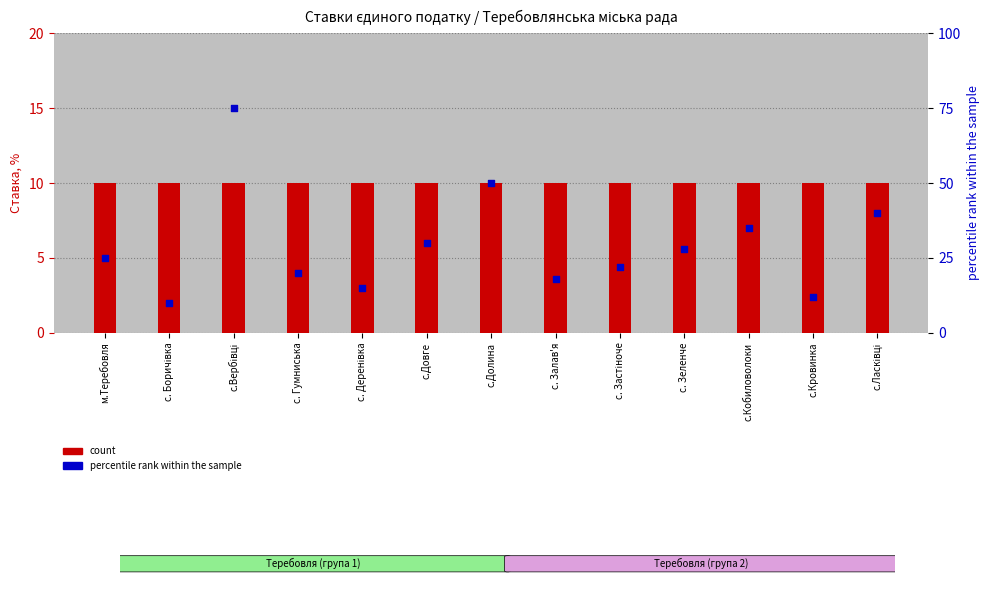

What are all the series names shown in the legend?

count, percentile rank within the sample